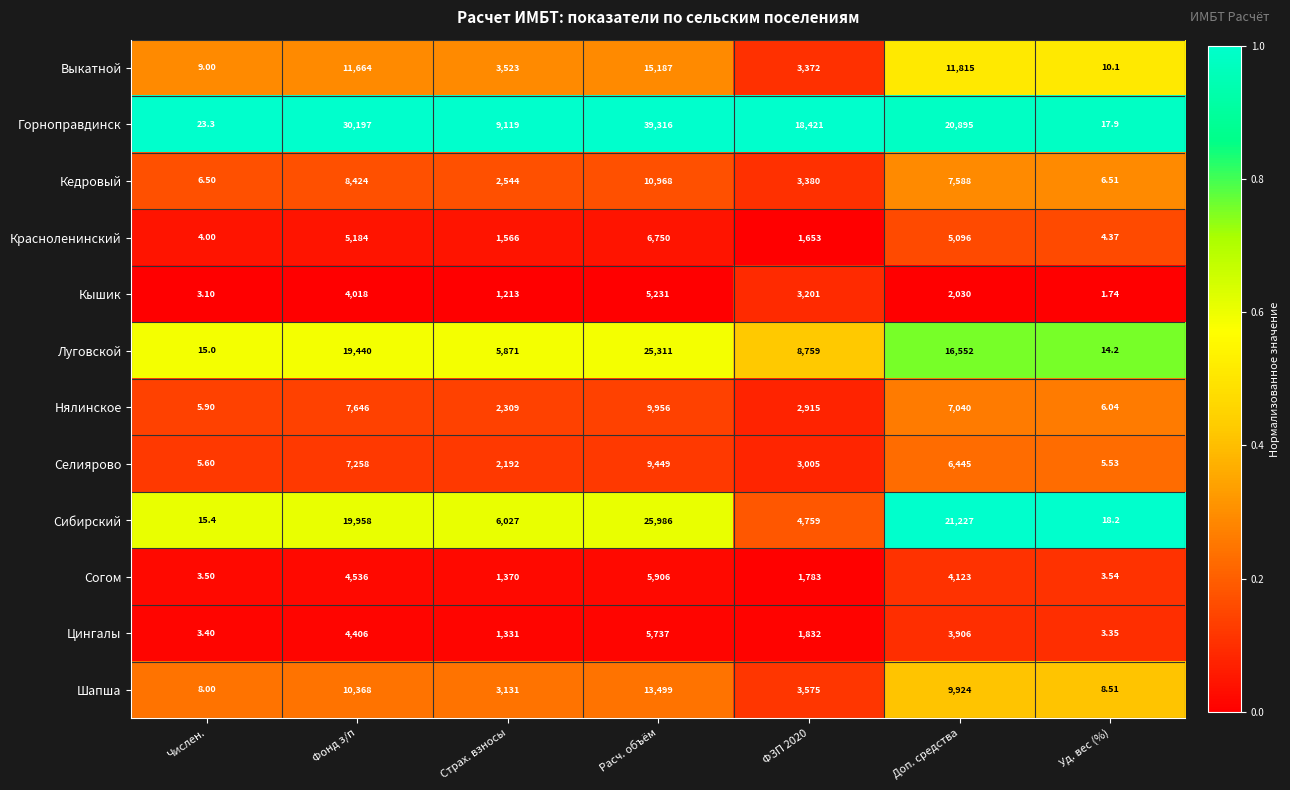

At which label does Цингалы reach its peak?

Расч. объём